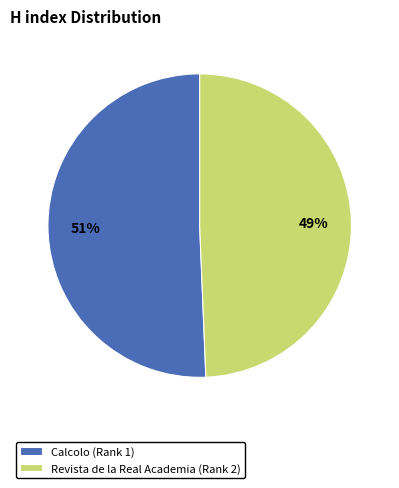

Rank the categories by value from highest to lowest.

Calcolo (Rank 1), Revista de la Real Academia (Rank 2)